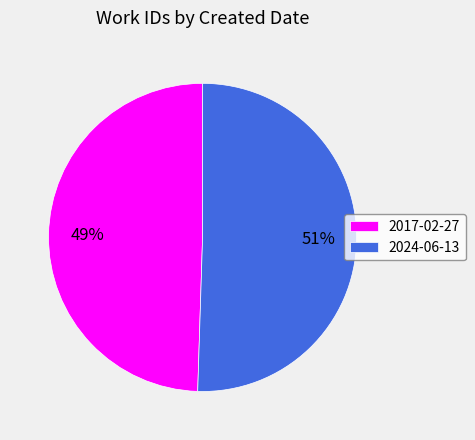

Which category has the smallest portion of the pie?

2017-02-27